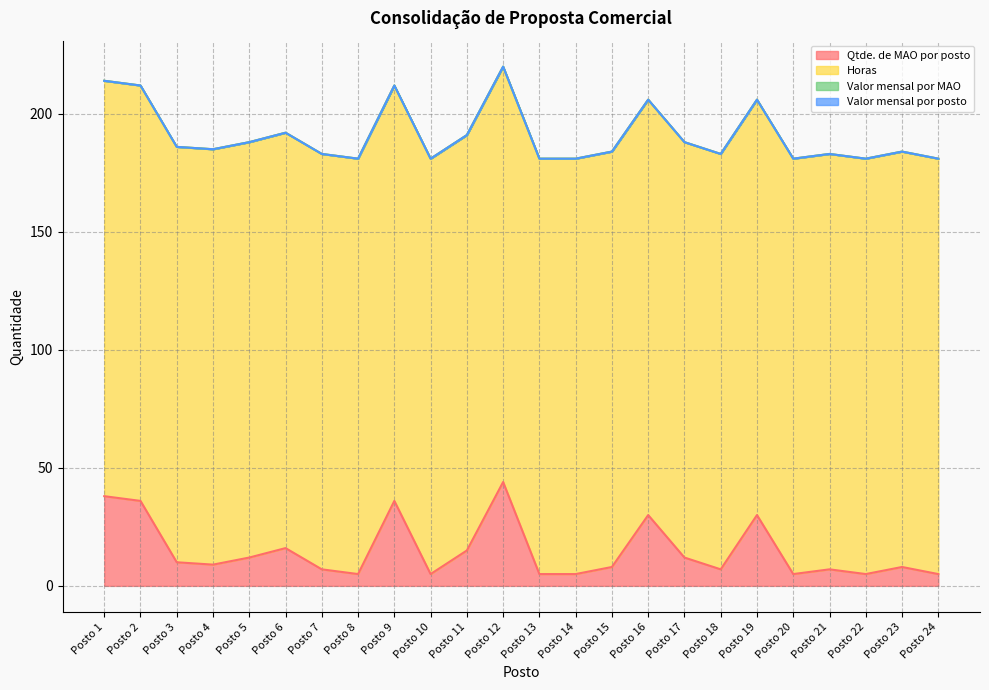

What is the maximum value shown in the chart?

176